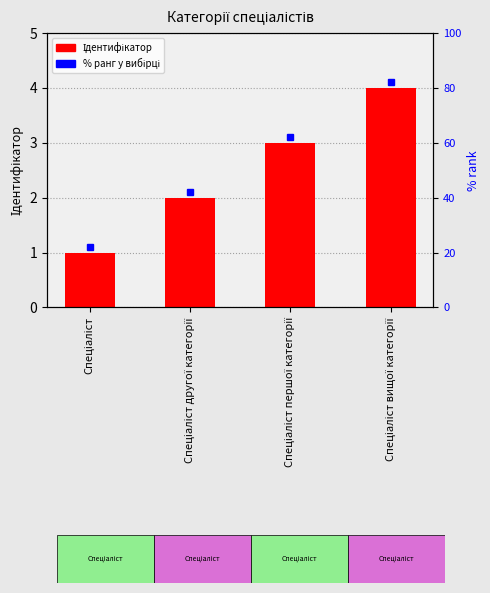

What is the change in value from Спеціаліст to Спеціаліст другої категорії?

+1